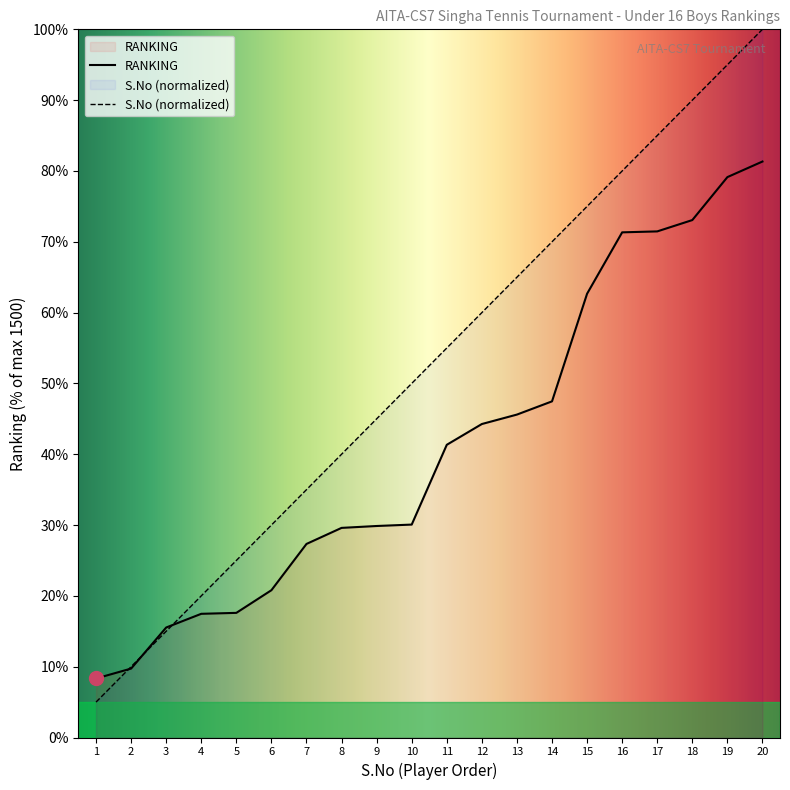

What is the difference between the RANKING values at 15 and 7?

35.3